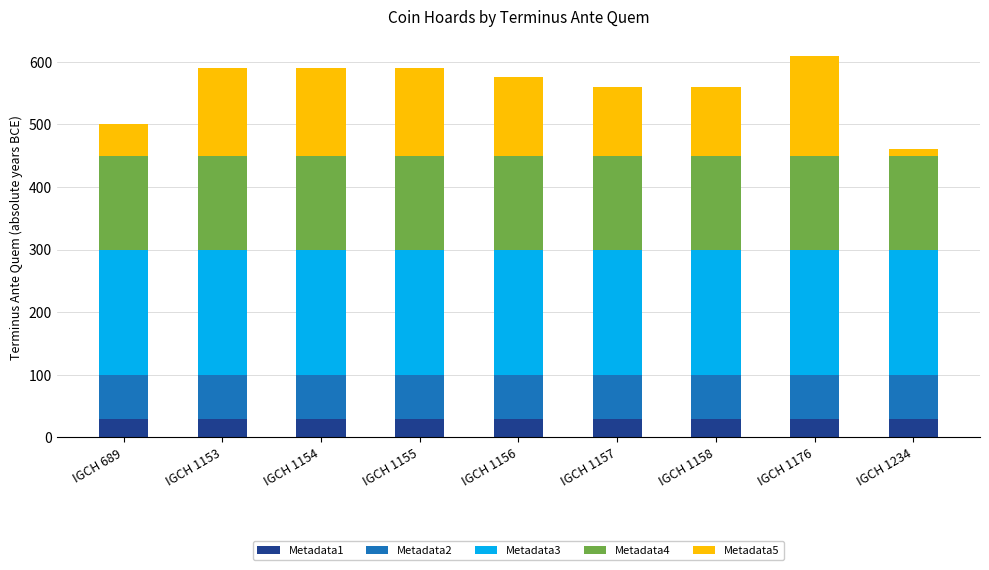

What is the total value across all series at IGCH 1158?

560